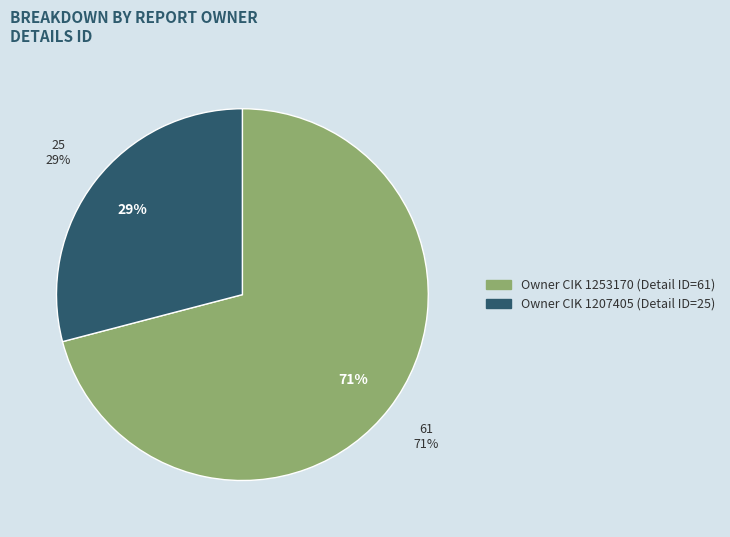

What is the smallest slice in the pie chart?

1207405